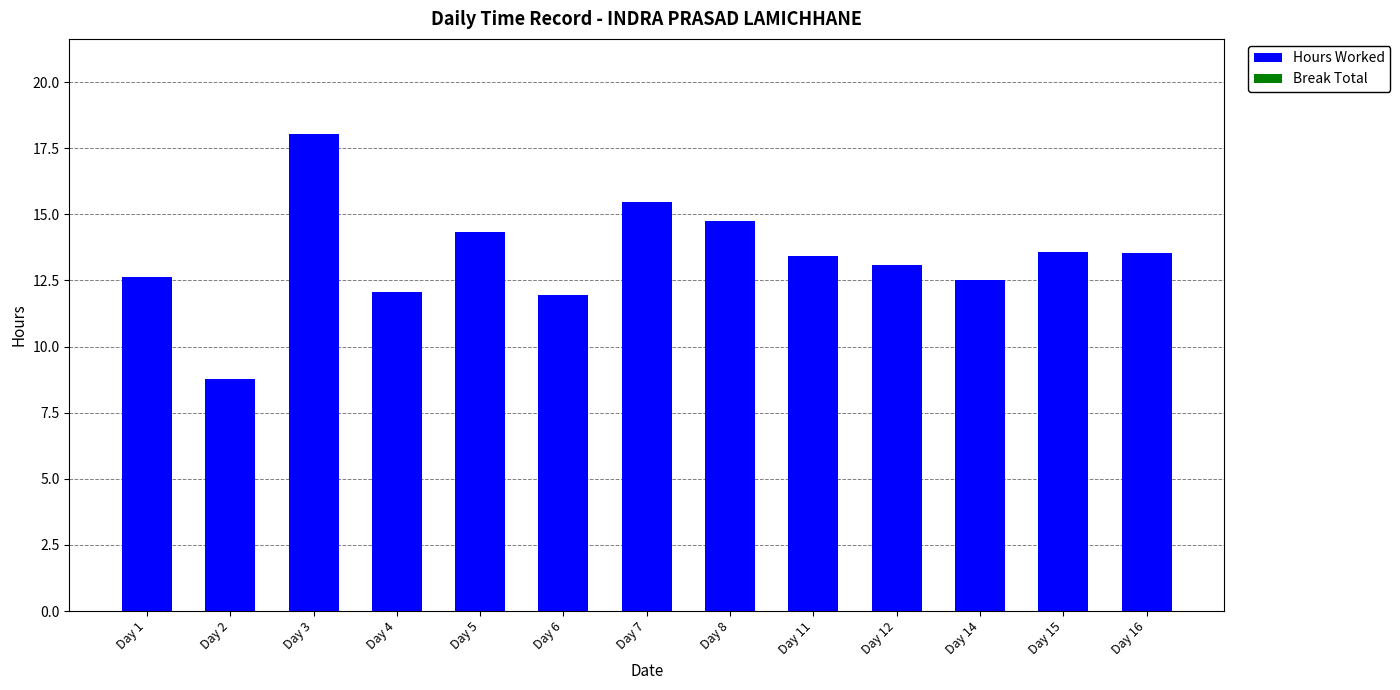

What is the maximum value shown in the chart?

18.0